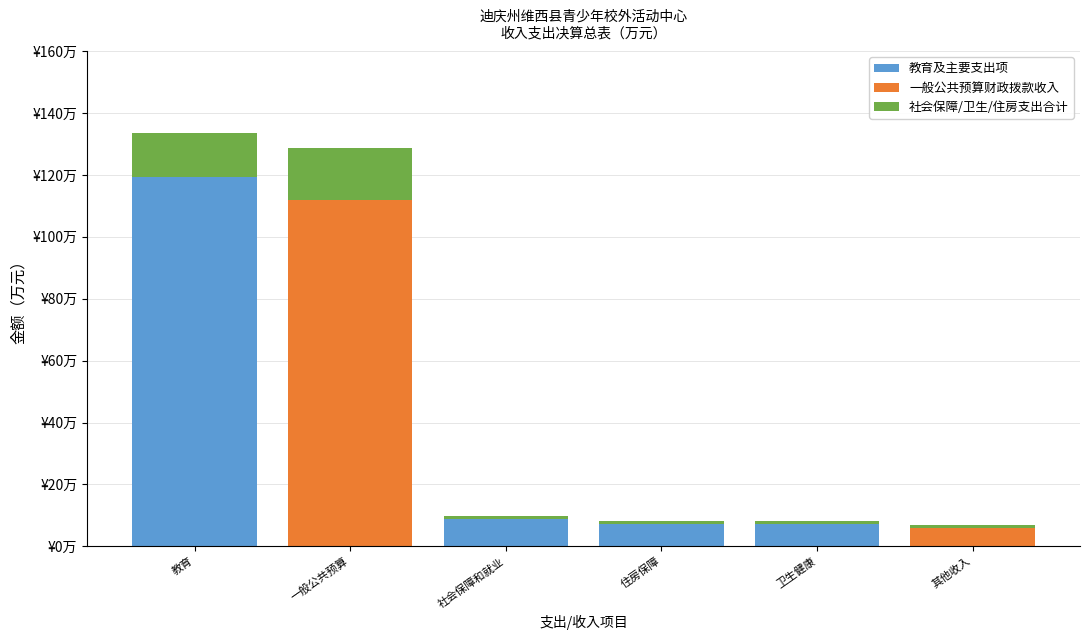

What is the difference between the maximum and minimum values in the 教育及主要支出项 series?

119.2